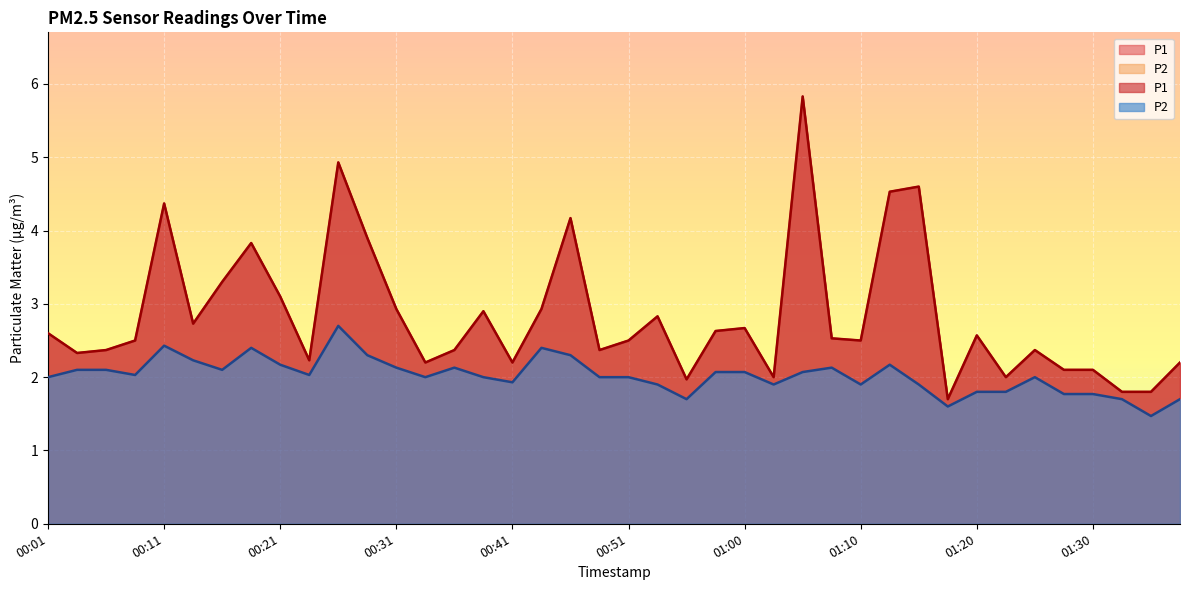

What are all the series names shown in the legend?

P1, P2